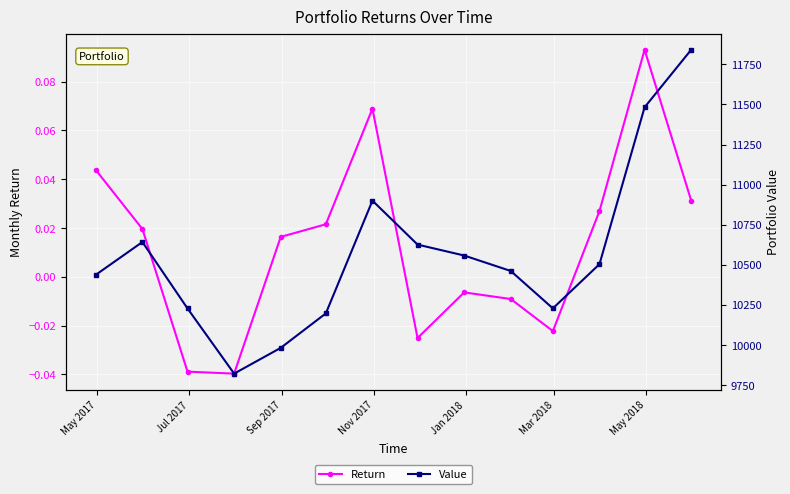

True or false: Value has more than 1 points higher than both neighbors.

True